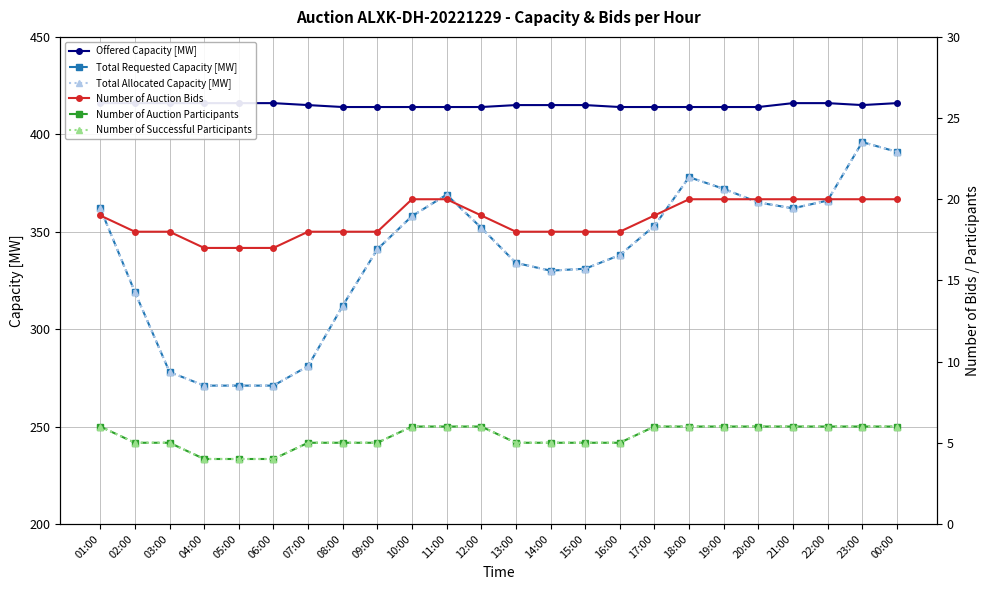

Which category has the highest value across all series?

01:00